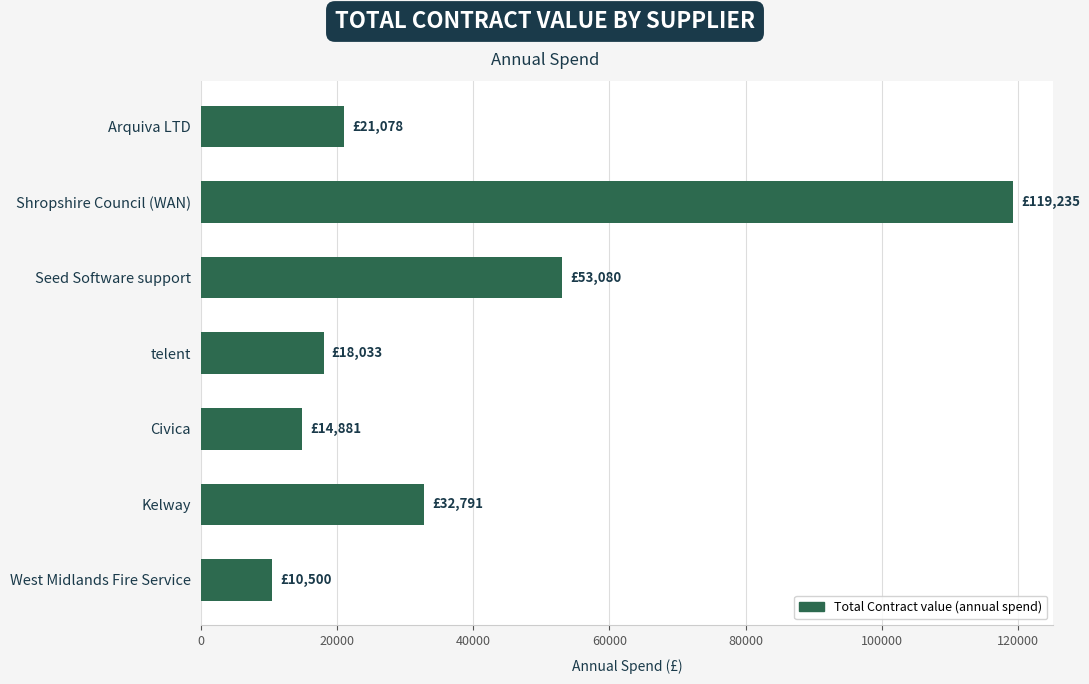

Which label corresponds to the smallest value in the chart?

West Midlands Fire Service